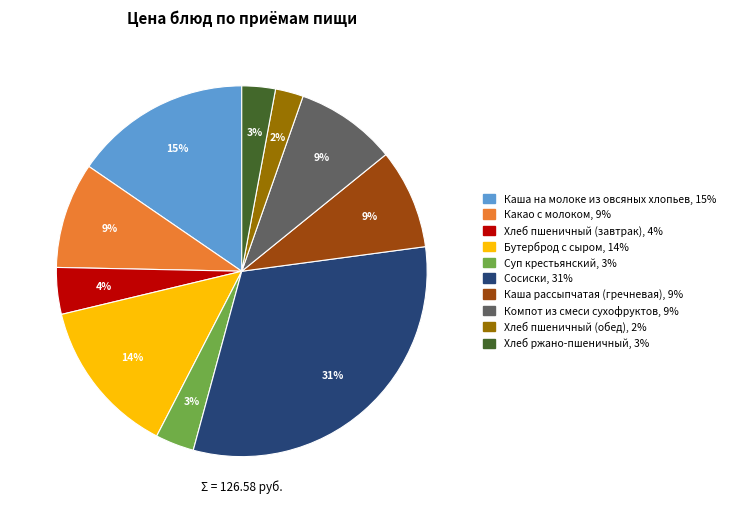

How many segments does this pie chart have?

10